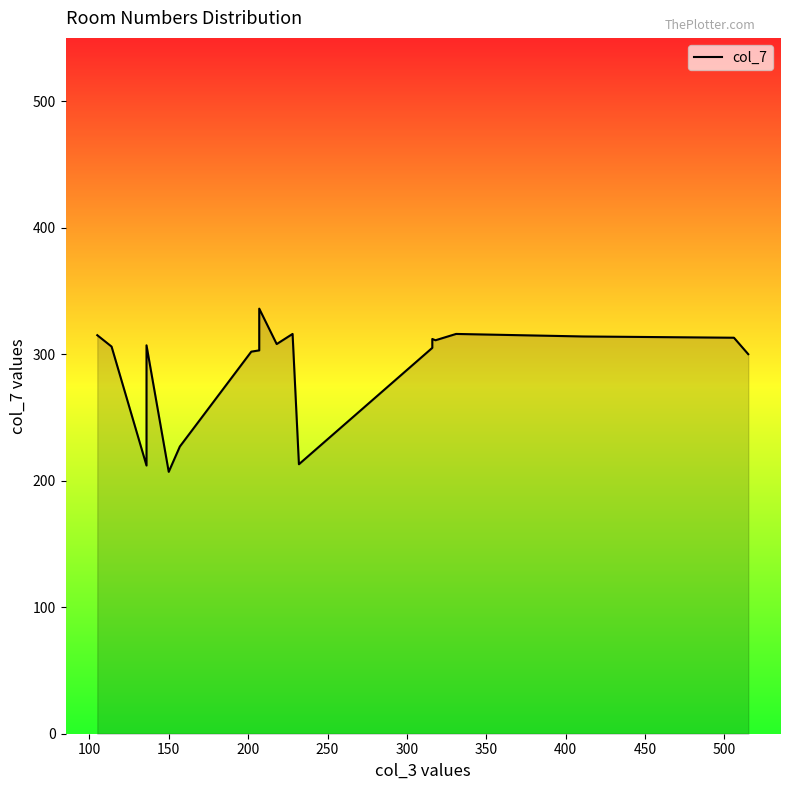

Reading left to right, transcribe all the data shown in this chart.

315	306	212	307	207	227	302	303	336	308	316	213	305	312	311	316	314	313	300